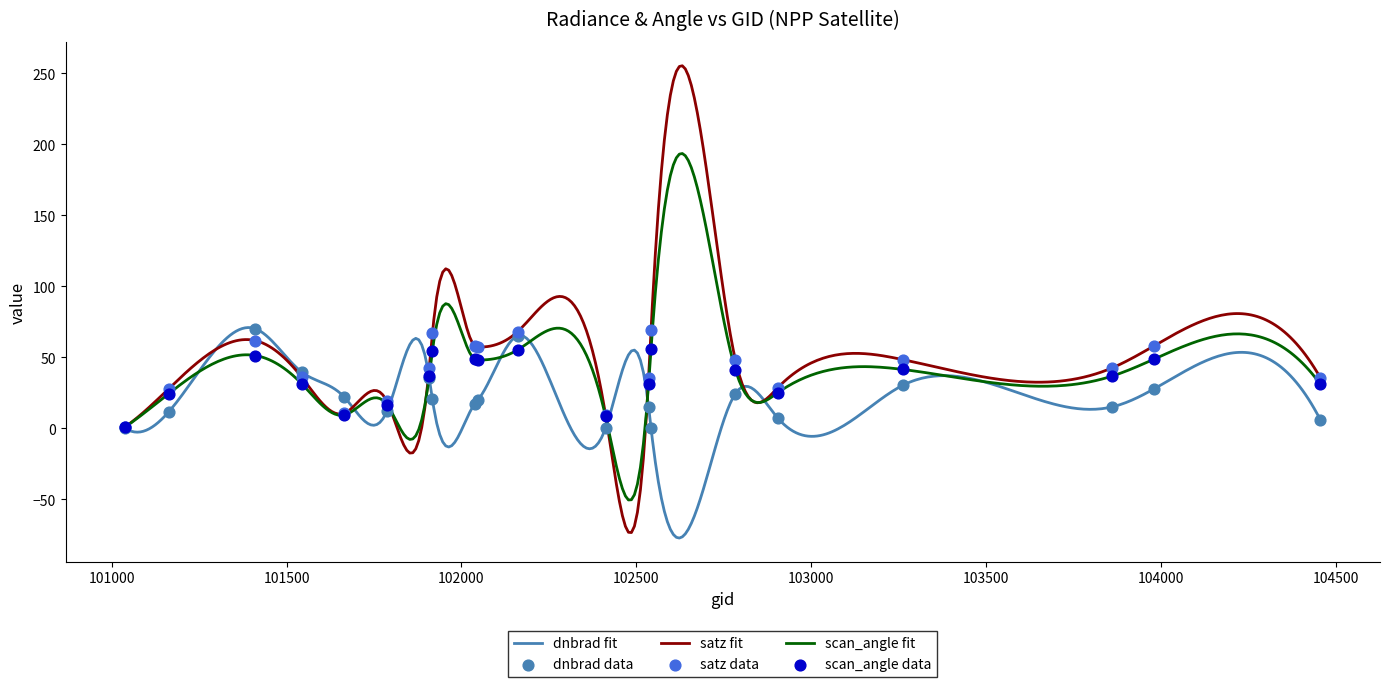

Which series has the largest total across all categories?

satz